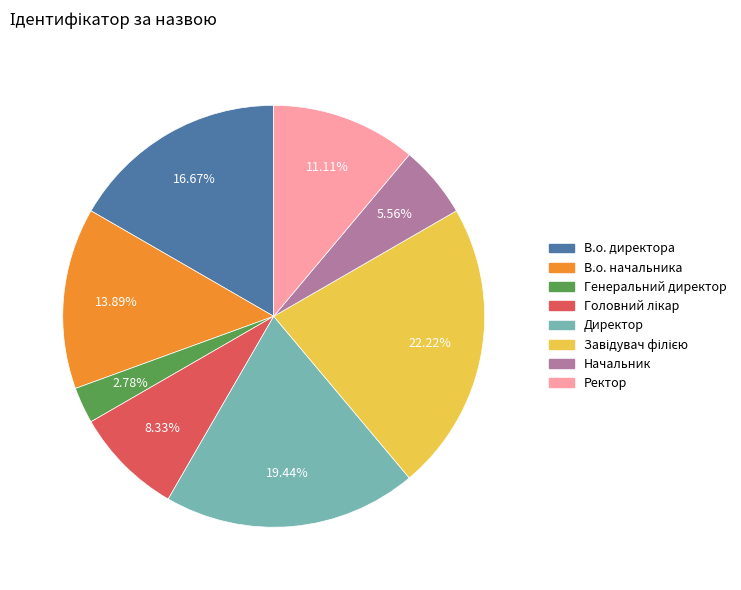

What is the smallest slice in the pie chart?

Генеральний директор